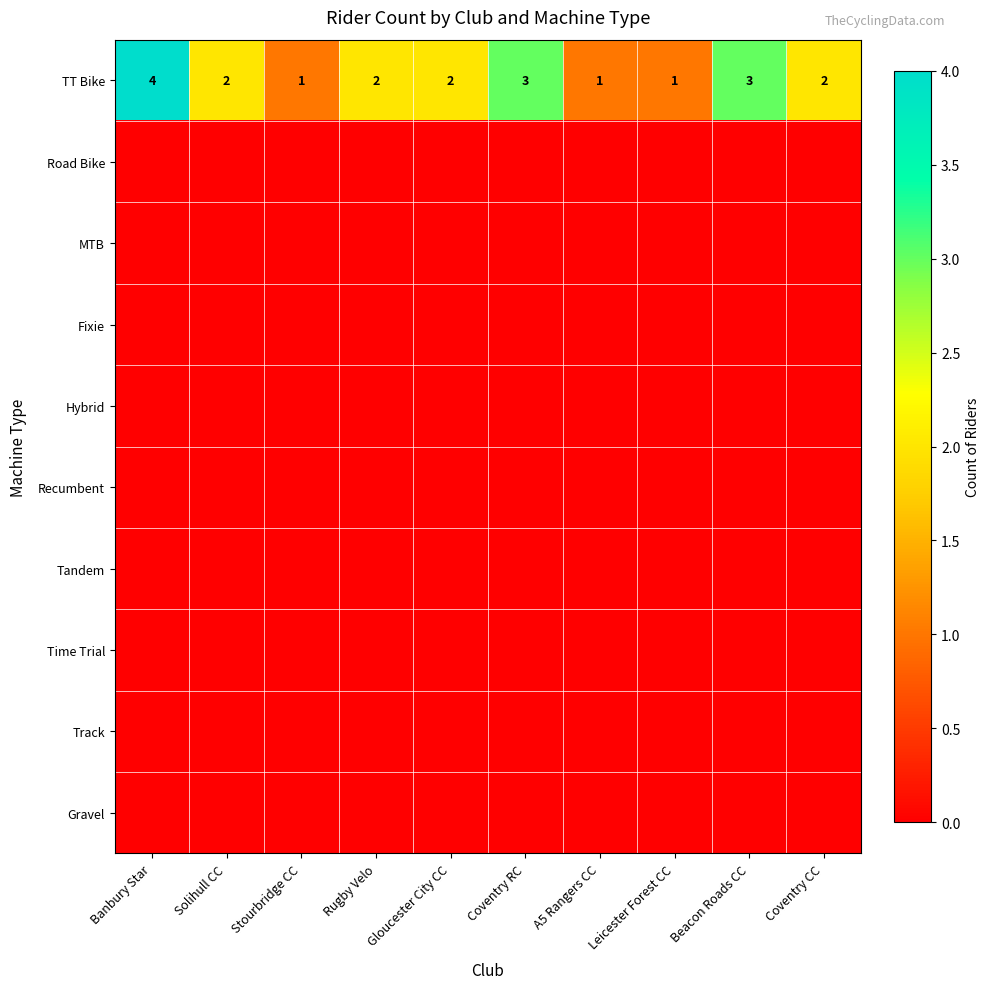

At how many categories does at least one series exceed 0?

10